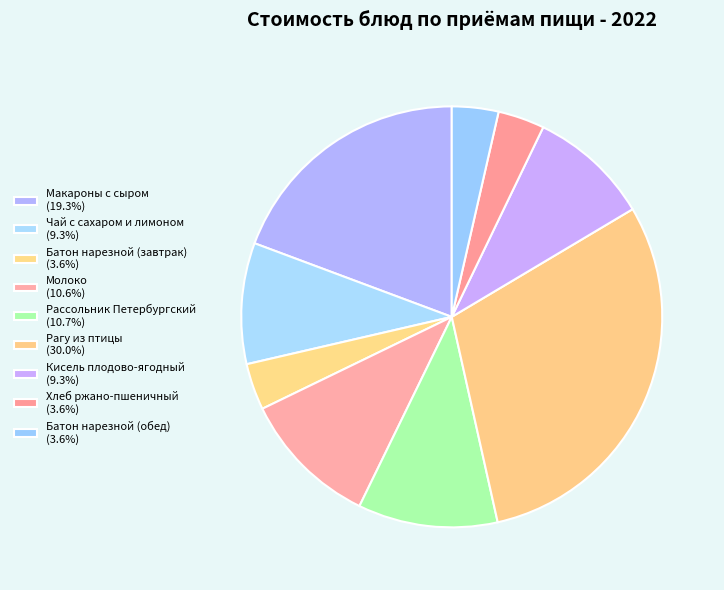

How many segments does this pie chart have?

9